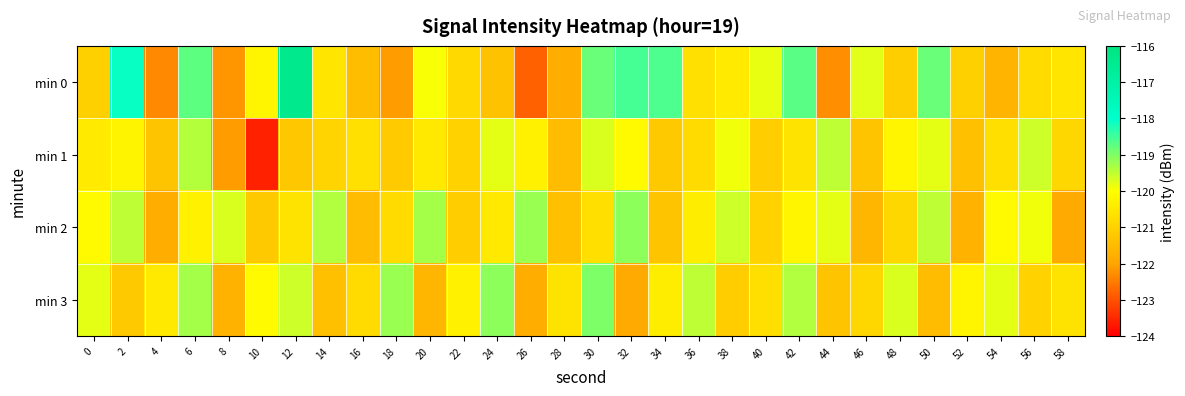

What is the spread (max minus min) of values at 44?

2.8